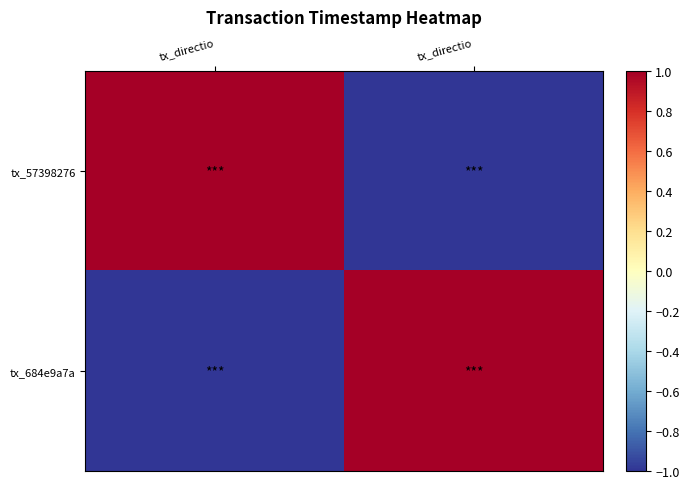

What is the spread (max minus min) of values at tx_directio?

2